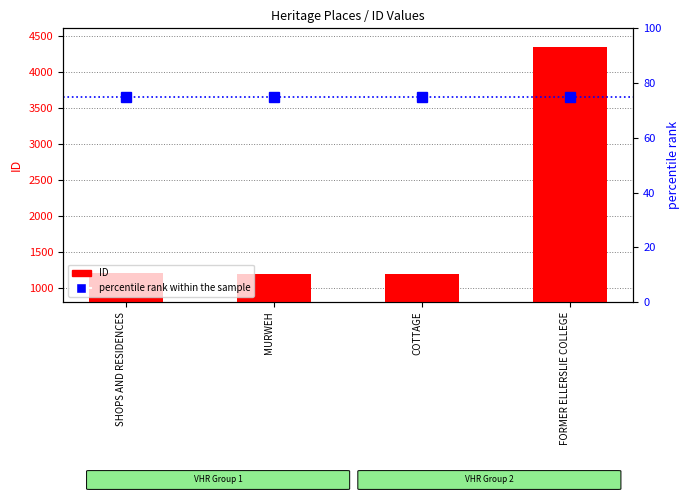

What is the smallest value displayed?

75